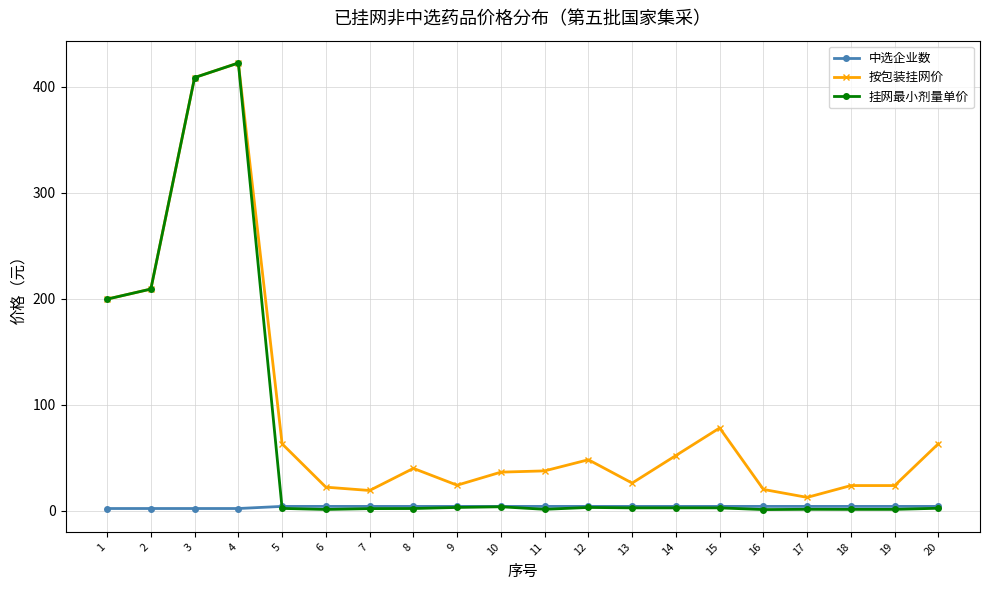

Which series has the largest range (max minus min)?

挂网最小剂量单价